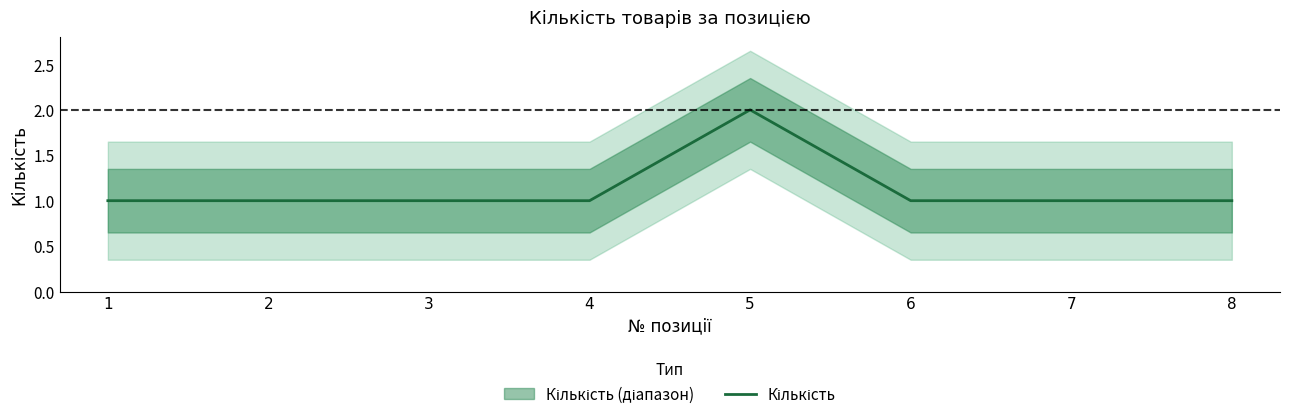

What is the value of the 2nd point from the left?

1